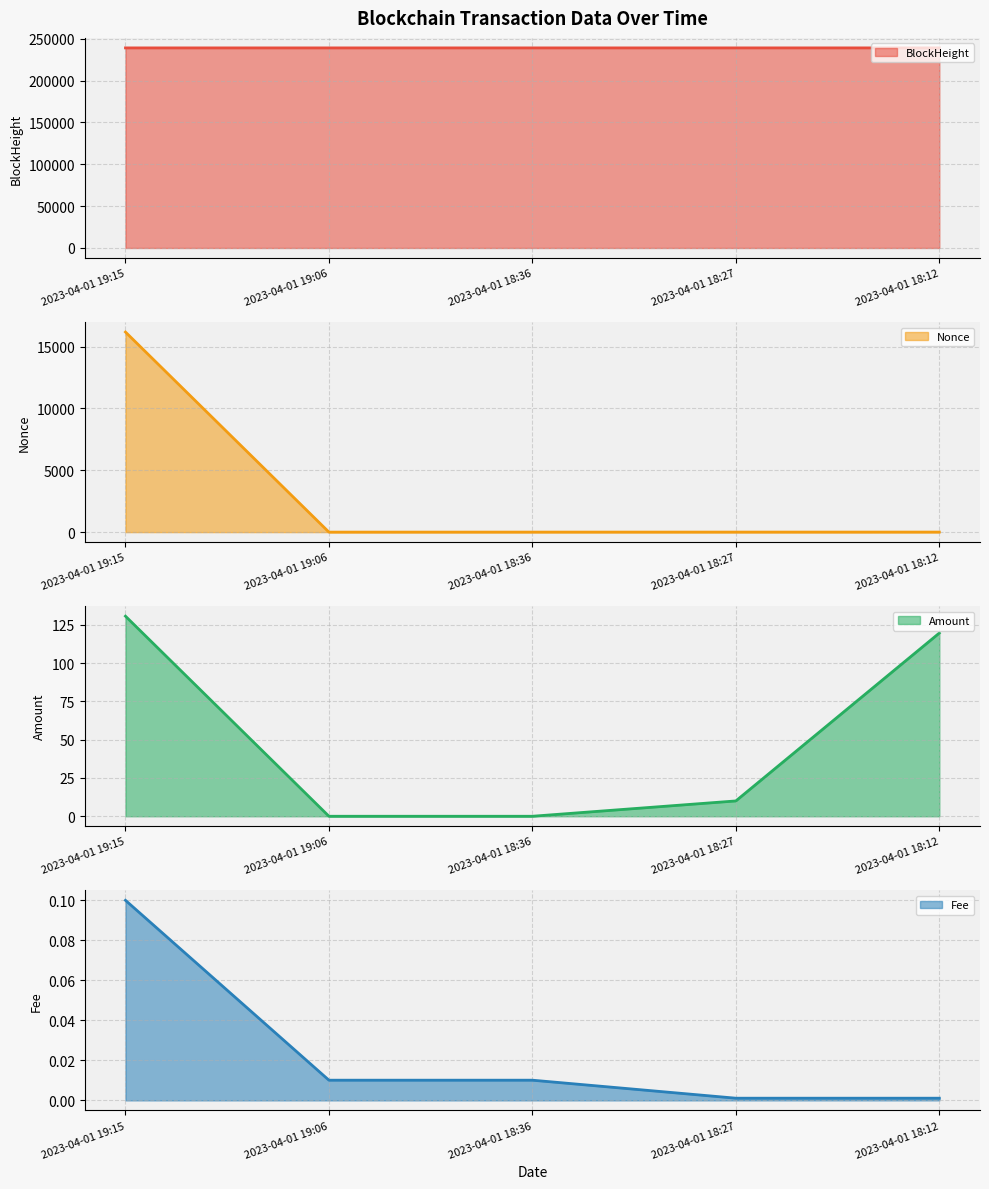

What is the label of the 4th point from the left?

2023-04-01 18:27